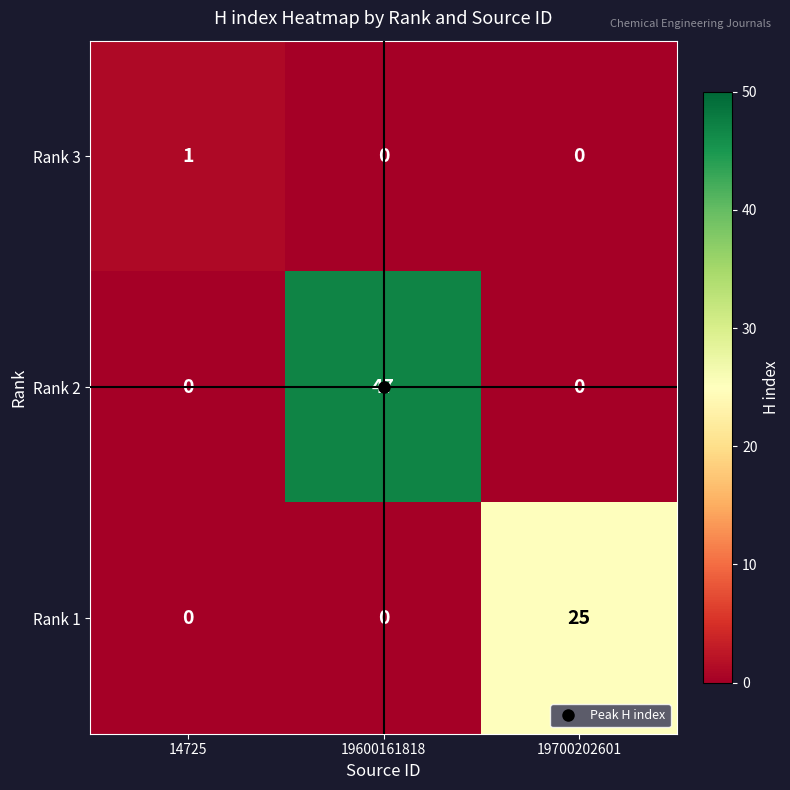

Count the Rank 2 values in the range 0 to 47.

3